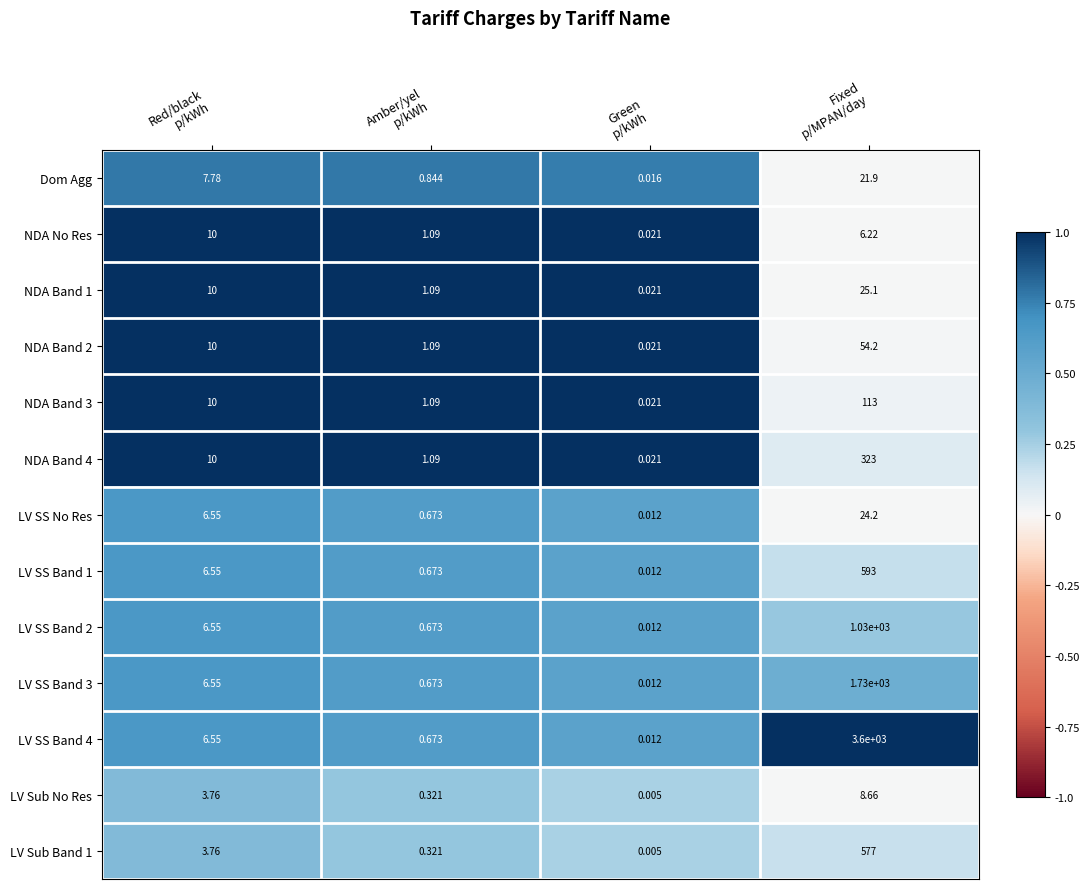

How many series are shown in this chart?

13